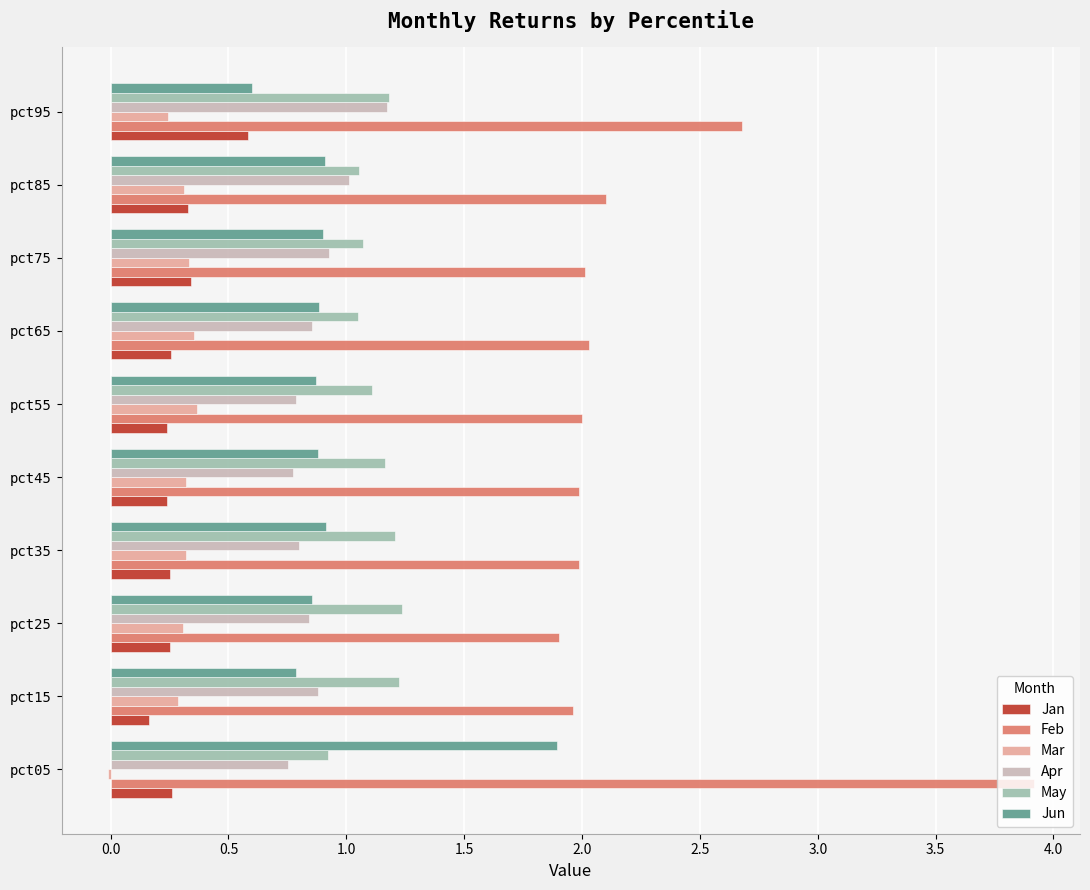

At which category does the chart reach its peak across all series?

pct05